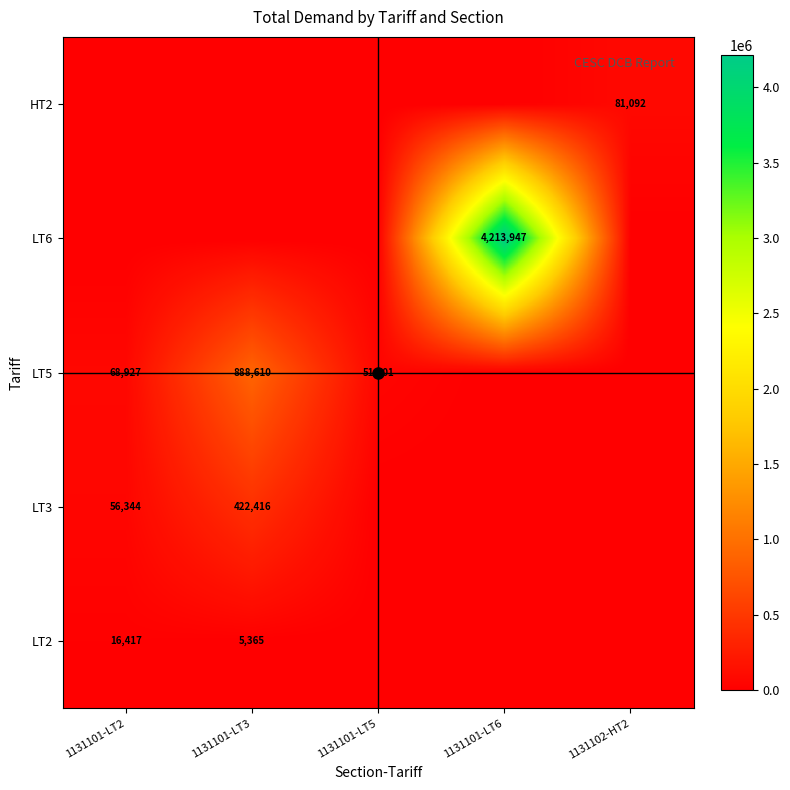

At which category is the sum across all series the highest?

1131101-LT6